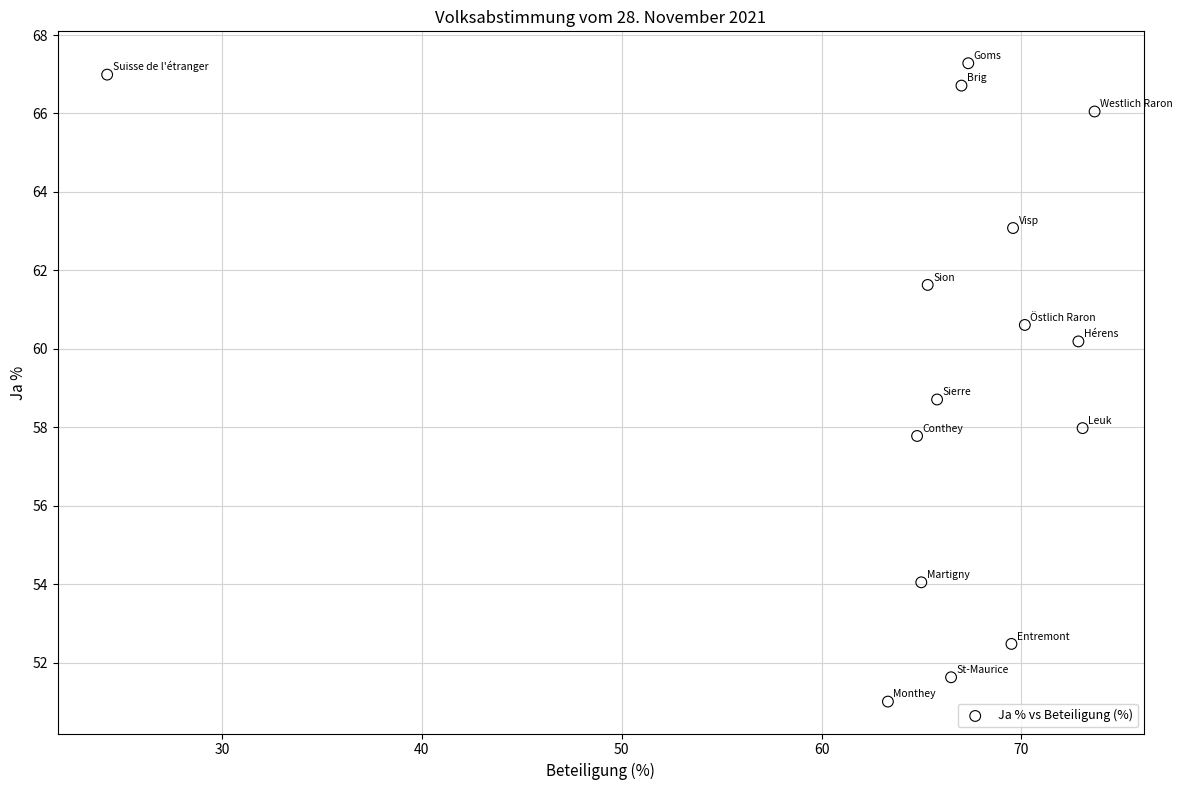

What is the range of X values (max minus min)?

49.4